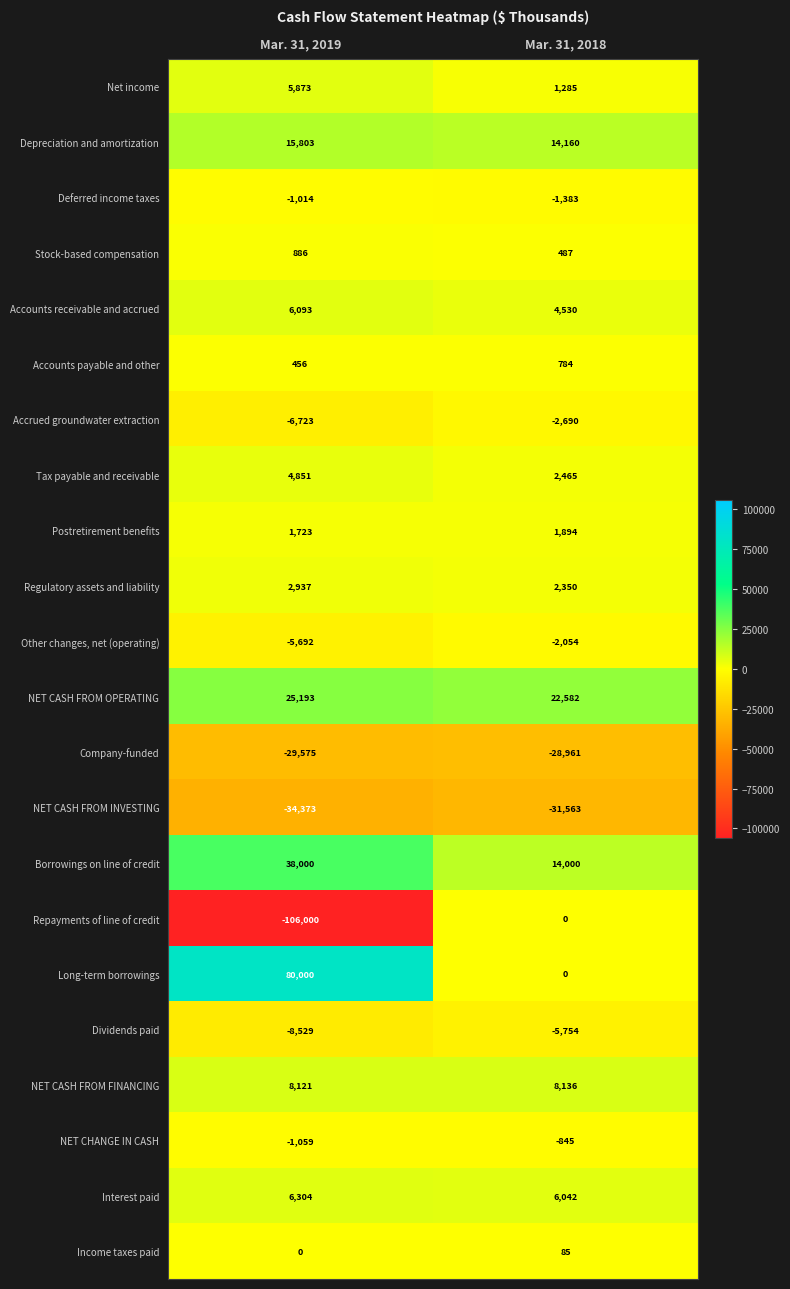

What is the total value across all series at Mar. 31, 2018?

5550